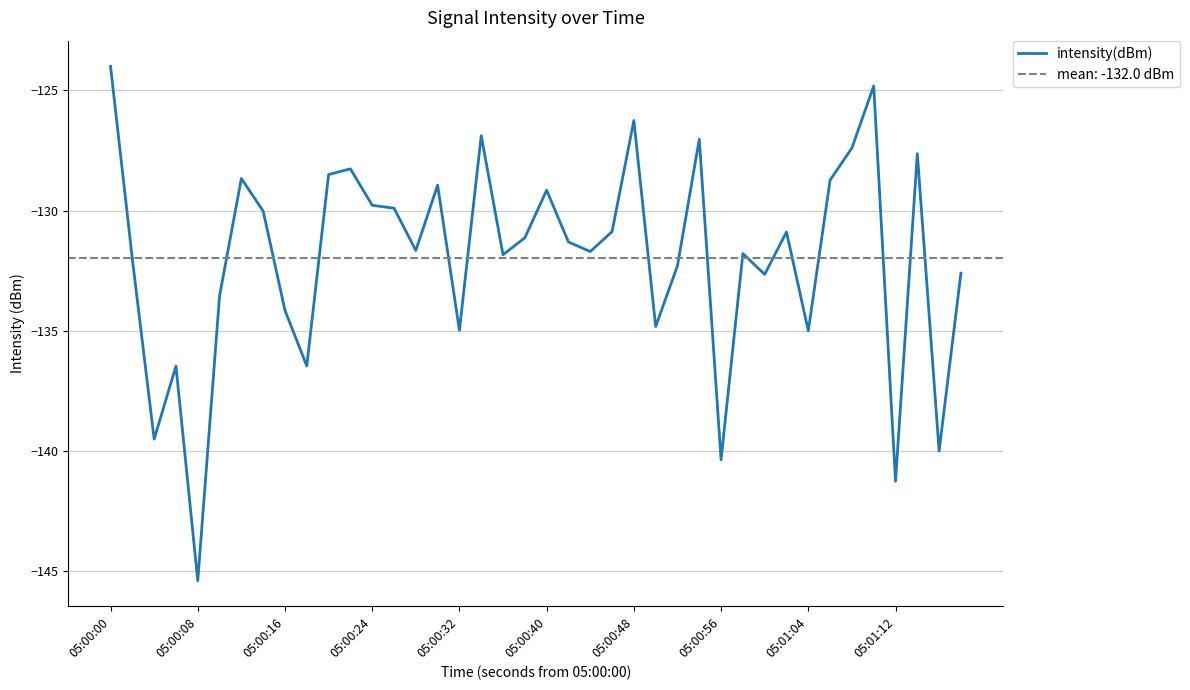

How many values exceed -131?

18